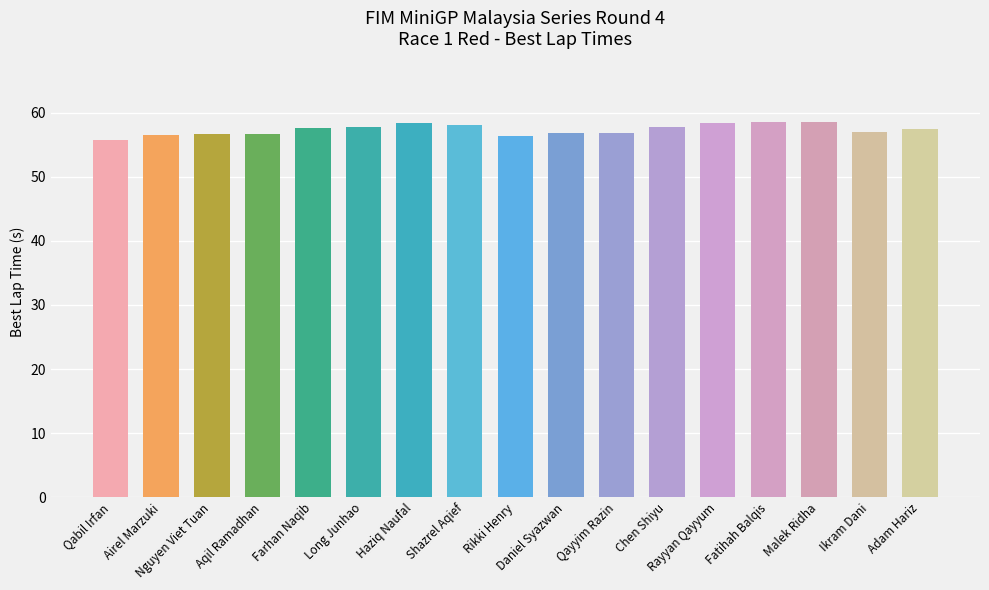

What is the ratio of the value at Adam Hariz to the value at Airel Marzuki?

1.0